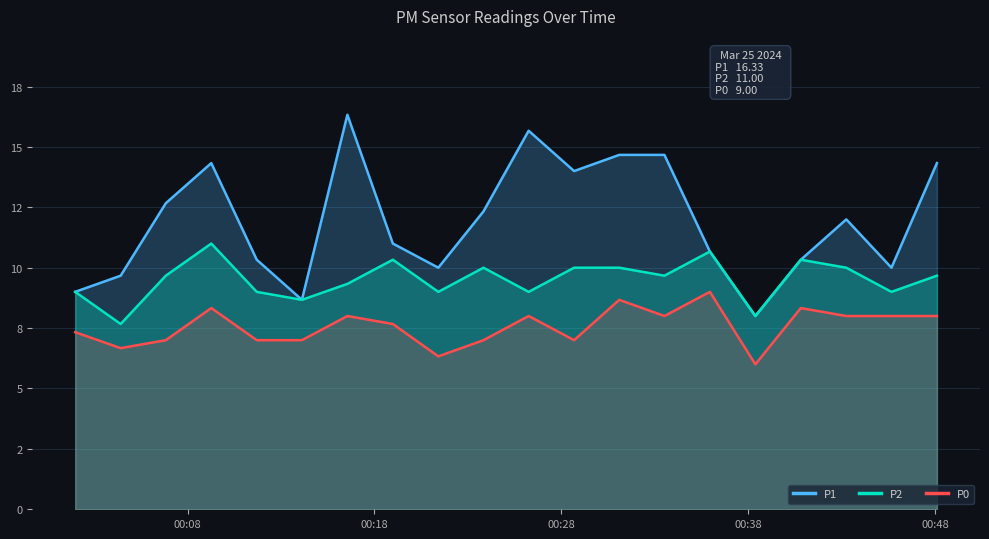

What are all the series names shown in the legend?

P1, P2, P0